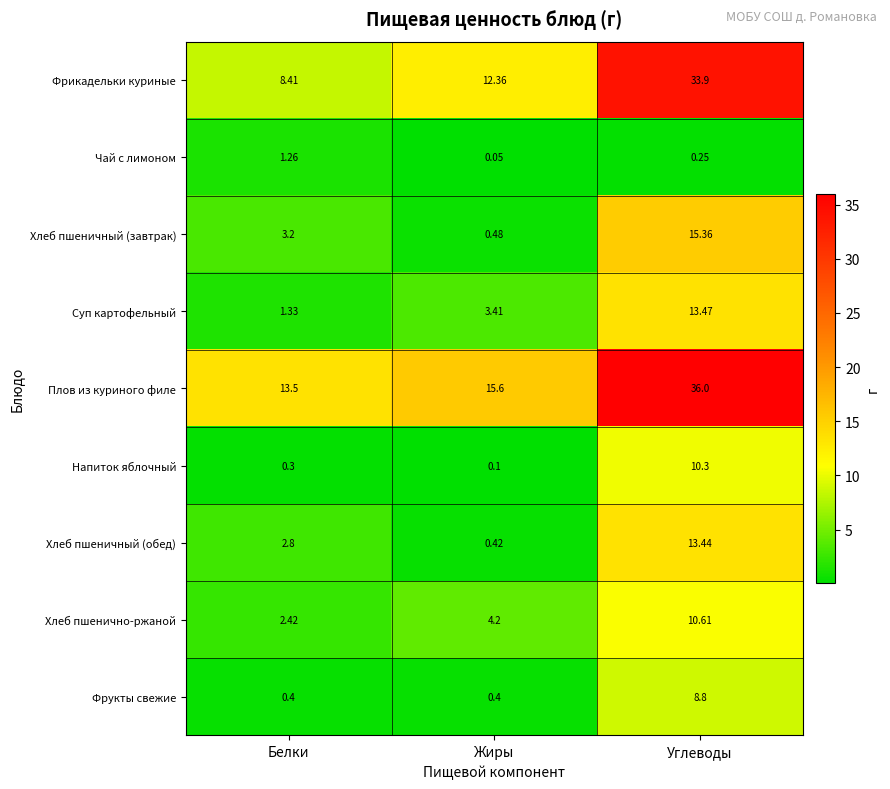

Where is Фрикадельки куриные nearest to the value 21?

Жиры